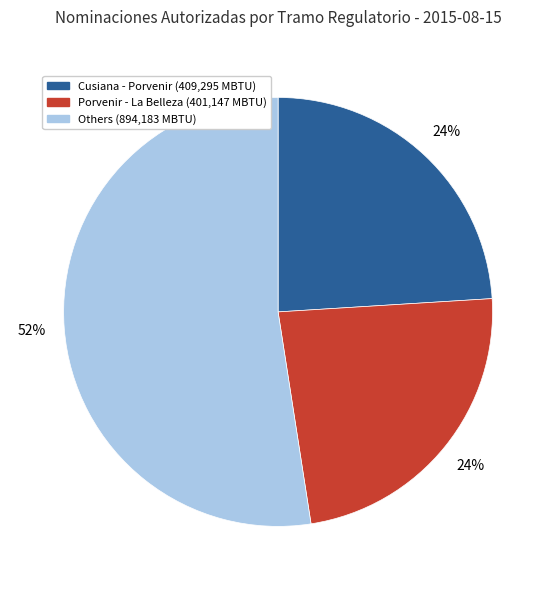

To the nearest percent, what is the average slice percentage?

33%